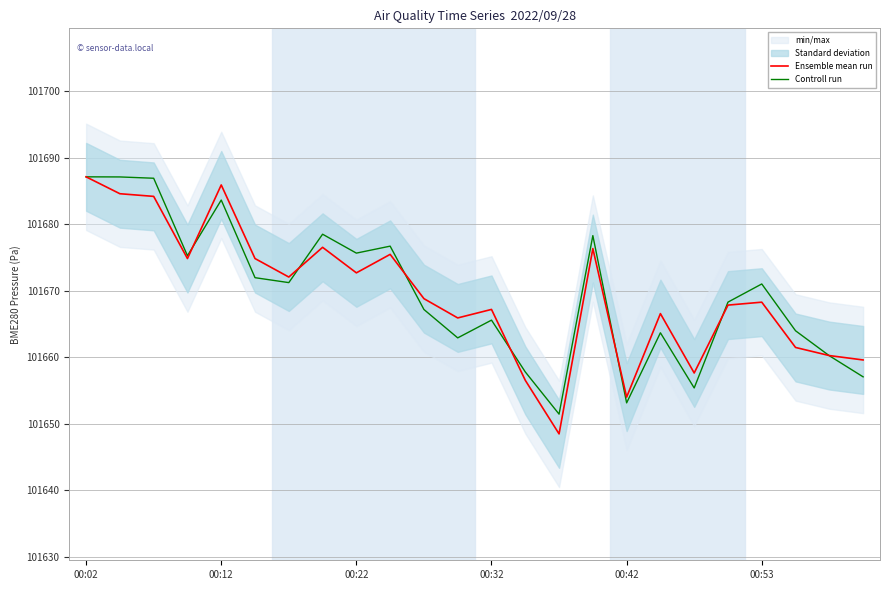

What is the maximum value for Controll run?

101687.1